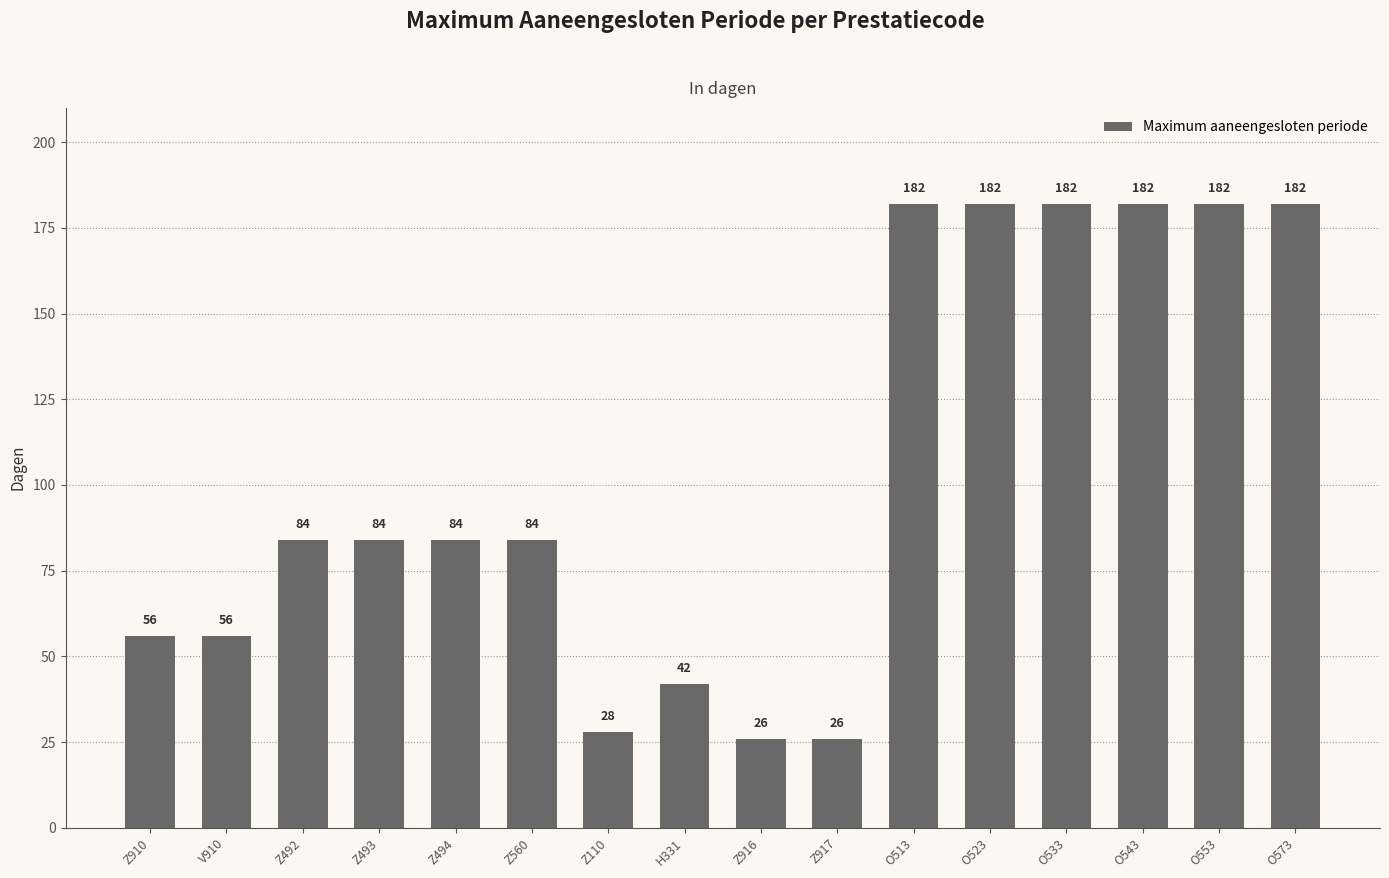

What position from the left is O513?

11